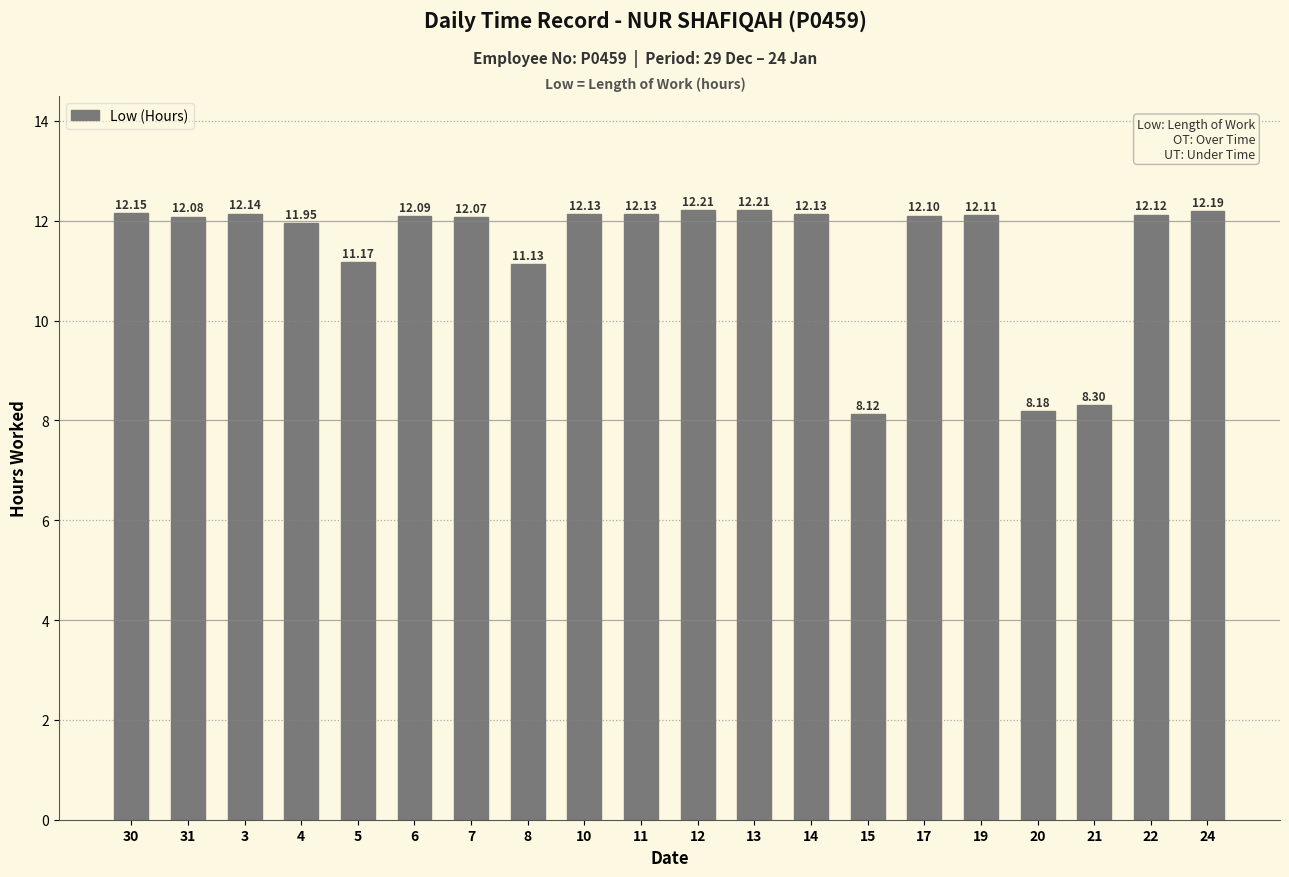

How many data points are less than 12?

6